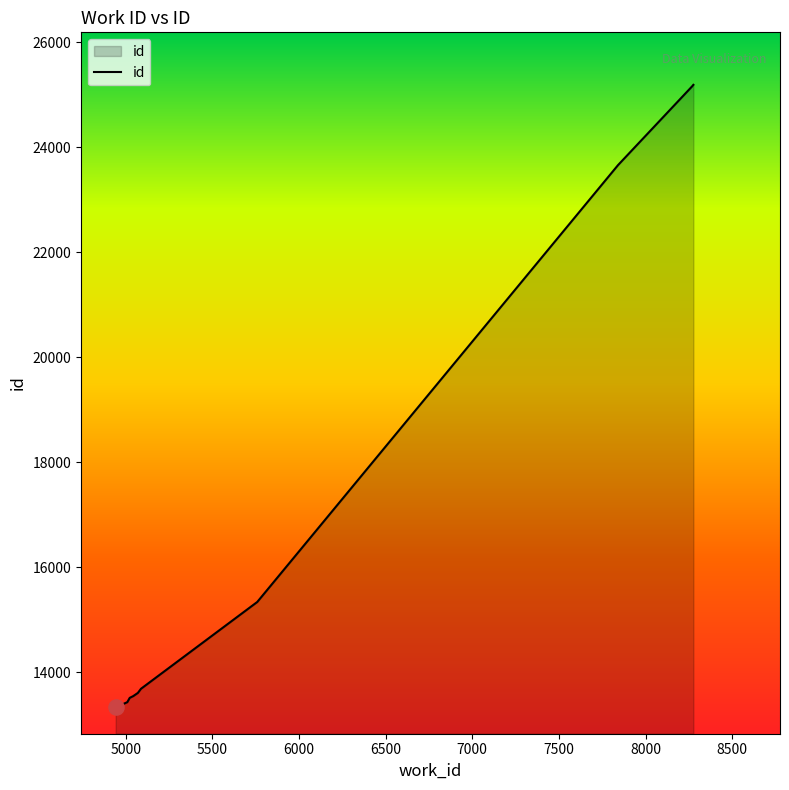

What is the smallest value displayed?

13332